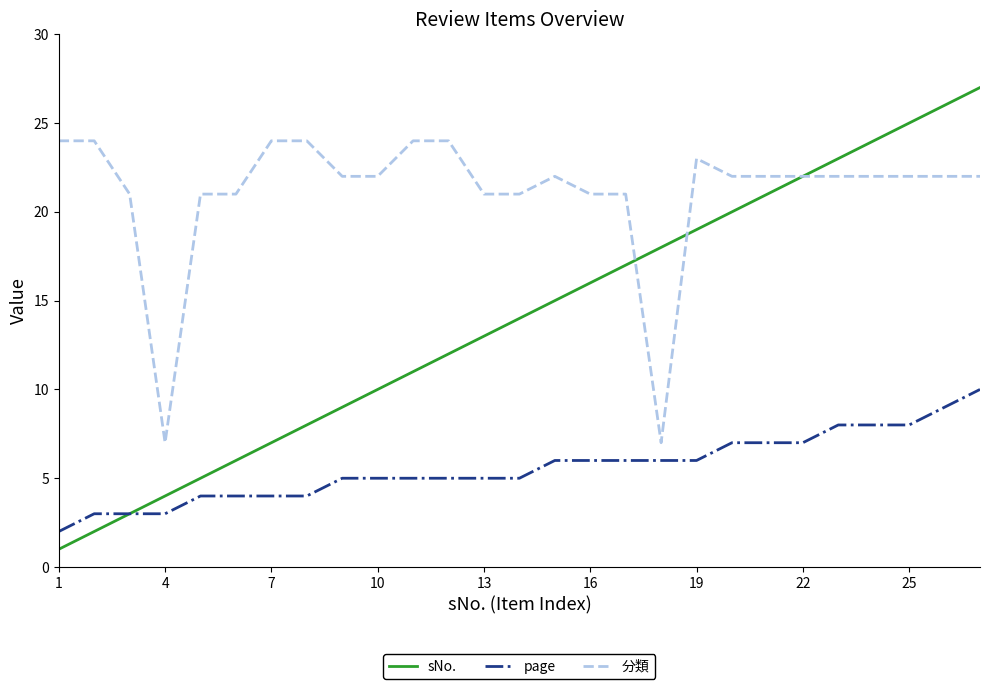

What is the greatest value displayed?

27